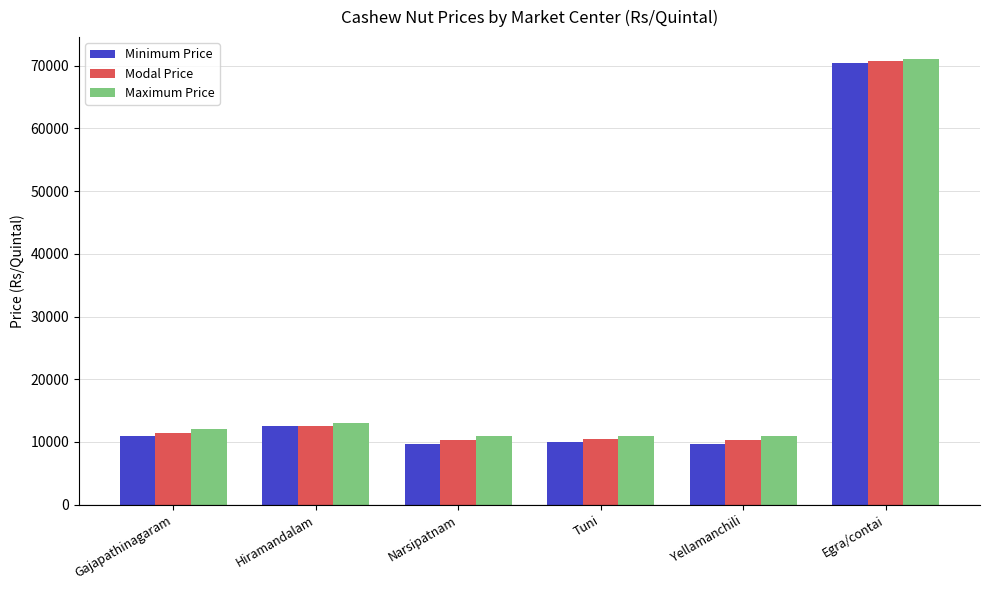

How many series are shown in this chart?

3